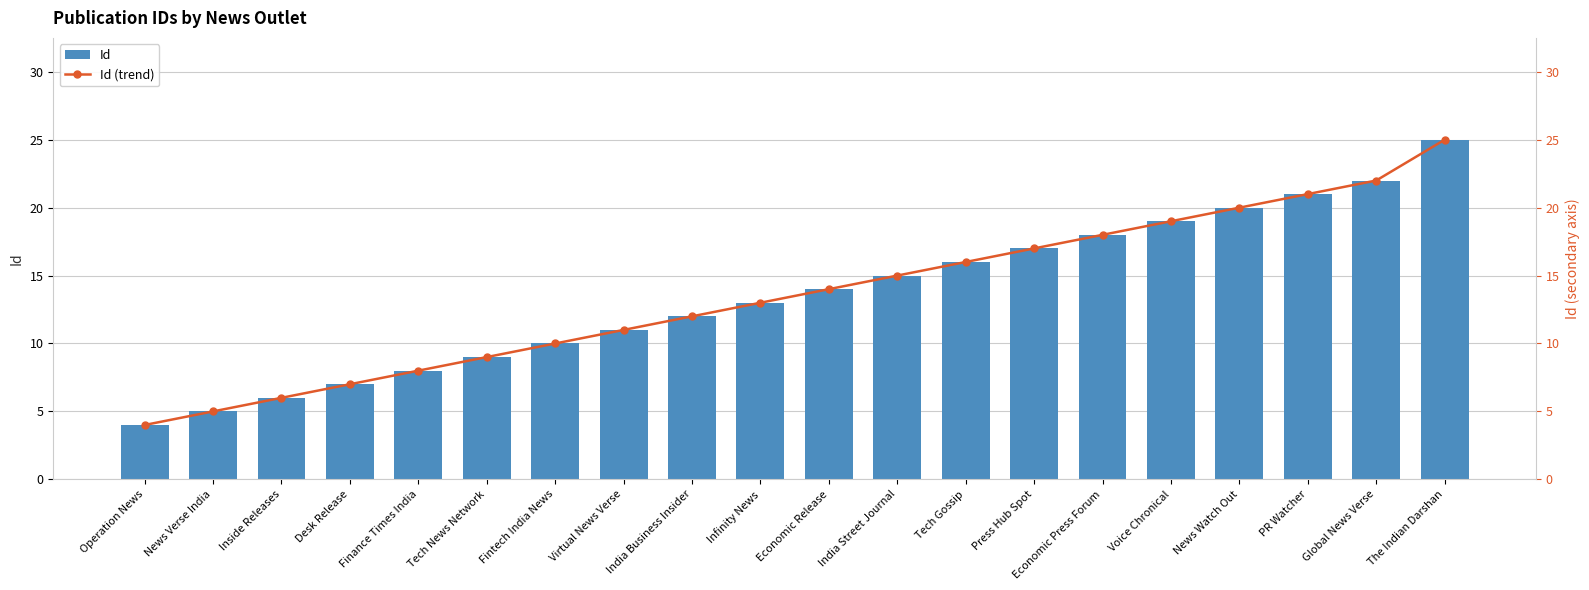

Between Finance Times India and Fintech India News, which is larger?

Fintech India News